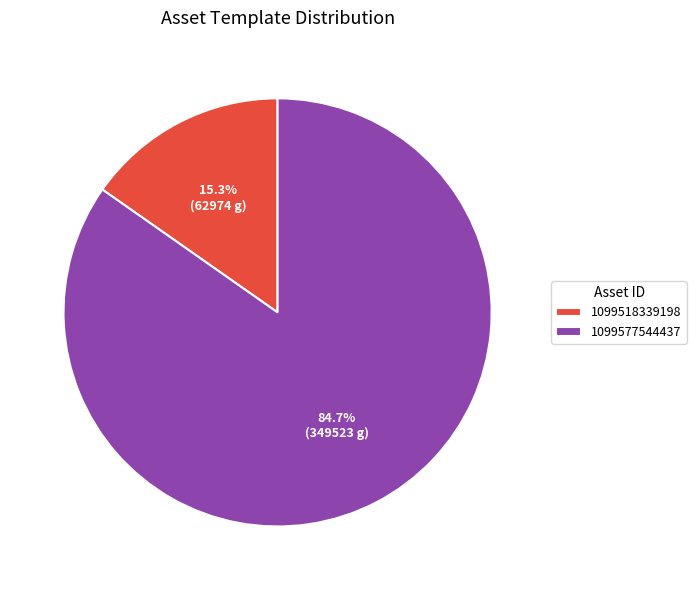

How much of the chart is everything except 1099518339198?

84.7%